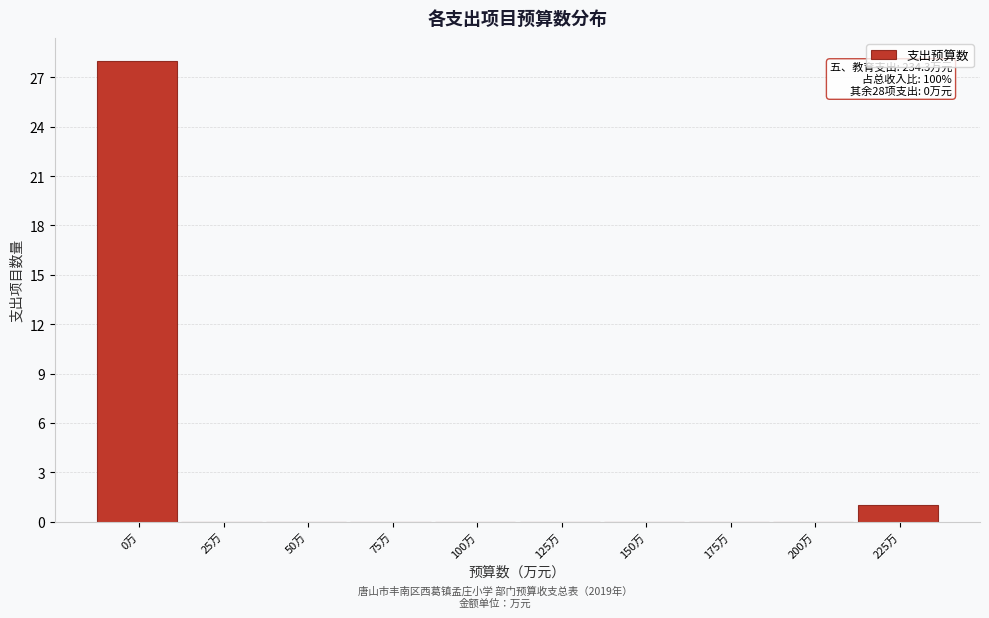

Reading left to right, extract all data points from this chart.

0万=28	25万=0	50万=0	75万=0	100万=0	125万=0	150万=0	175万=0	200万=0	225万=1